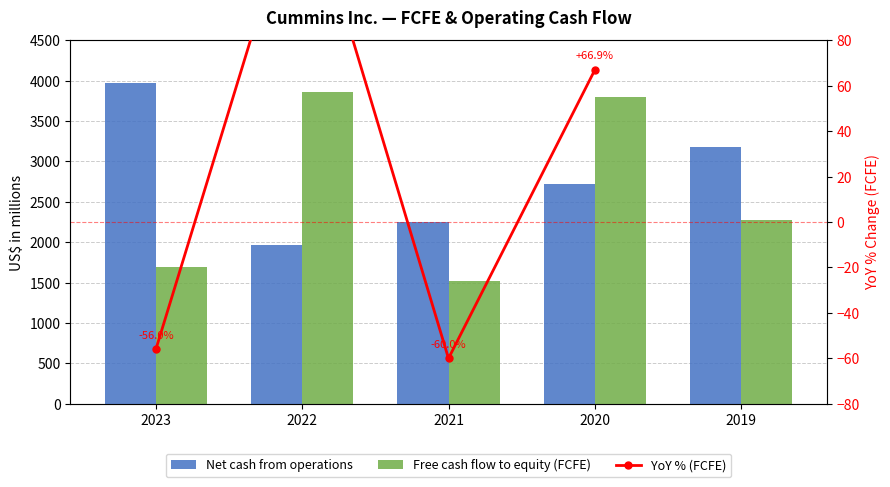

How many data points in Free cash flow to equity (FCFE) are above 2276?

2